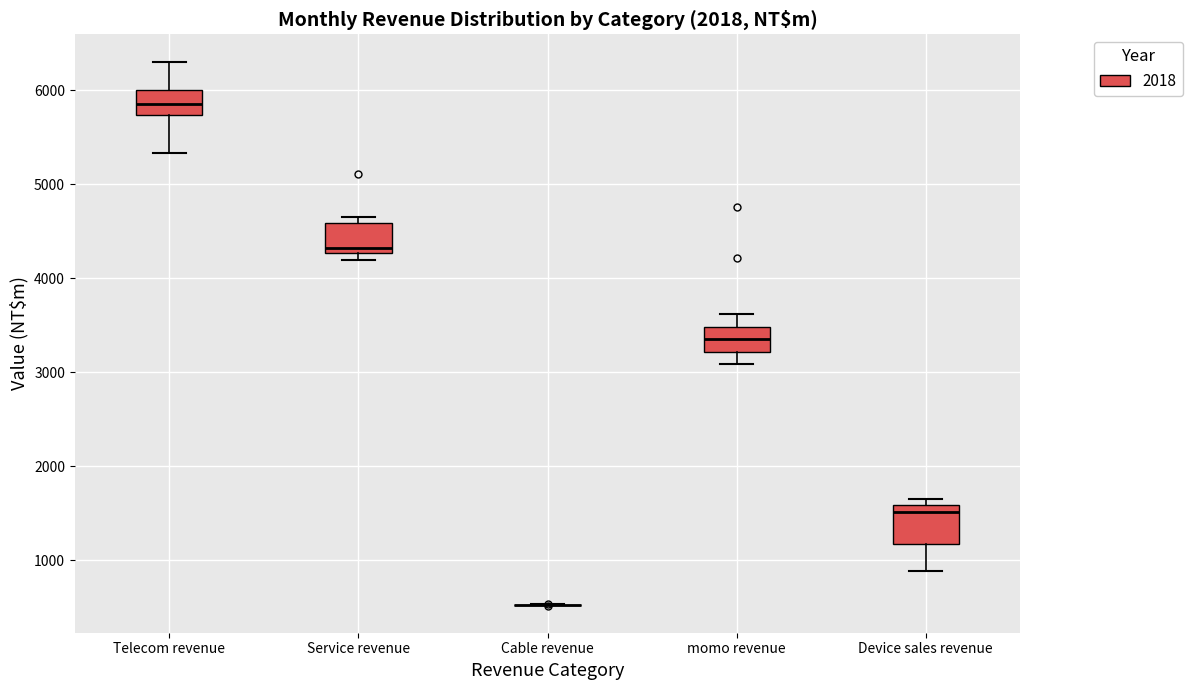

Where is the upper edge of the box for Service revenue on the y-axis? The values are not printed on the chart, so give them approximately, as read against the axis.

4600